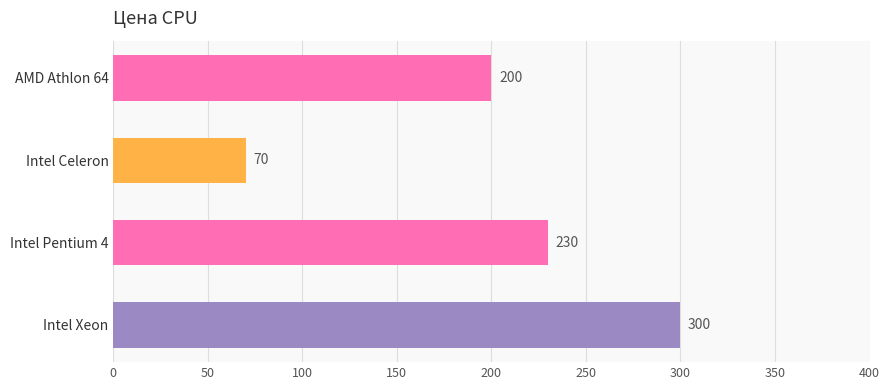

Does the chart contain stacked bars?

No